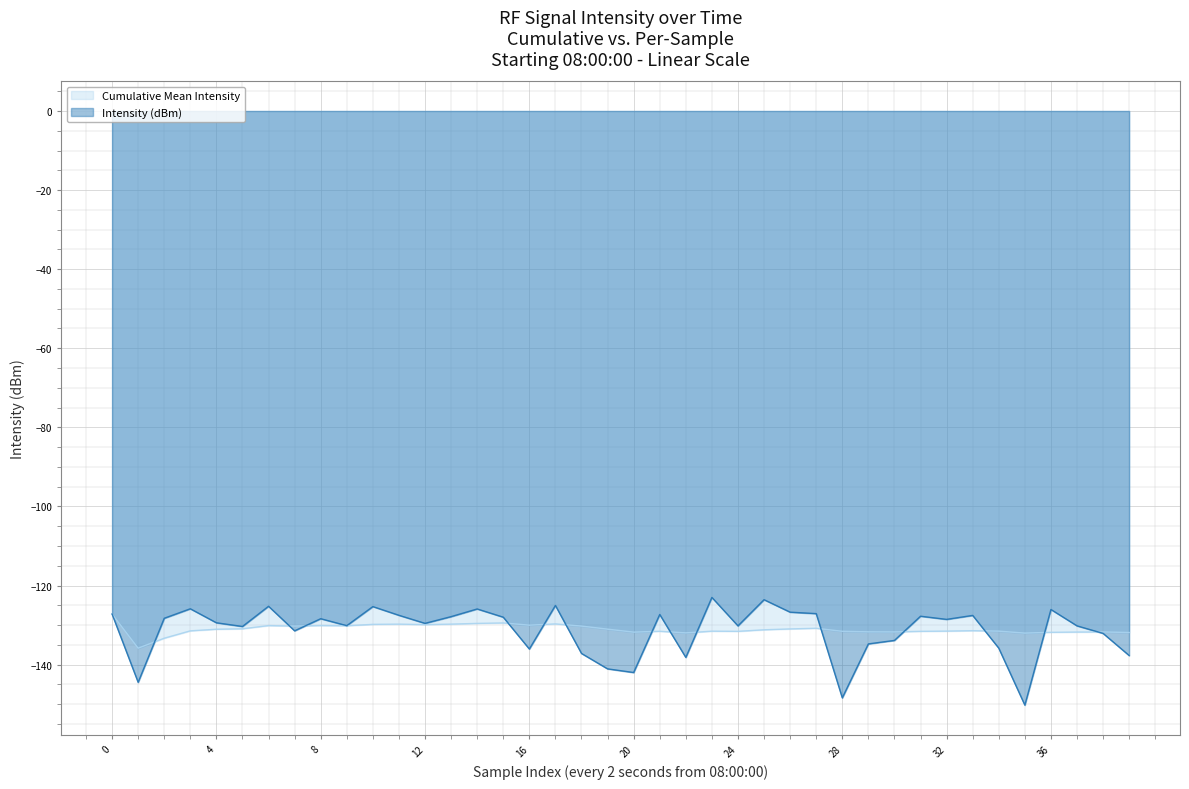

How many data points in Intensity (dBm) are above -128?

16